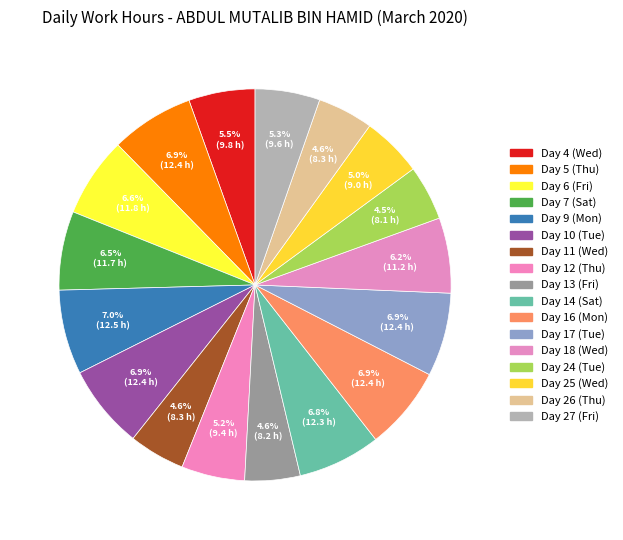

To the nearest percent, what is the average slice percentage?

6%